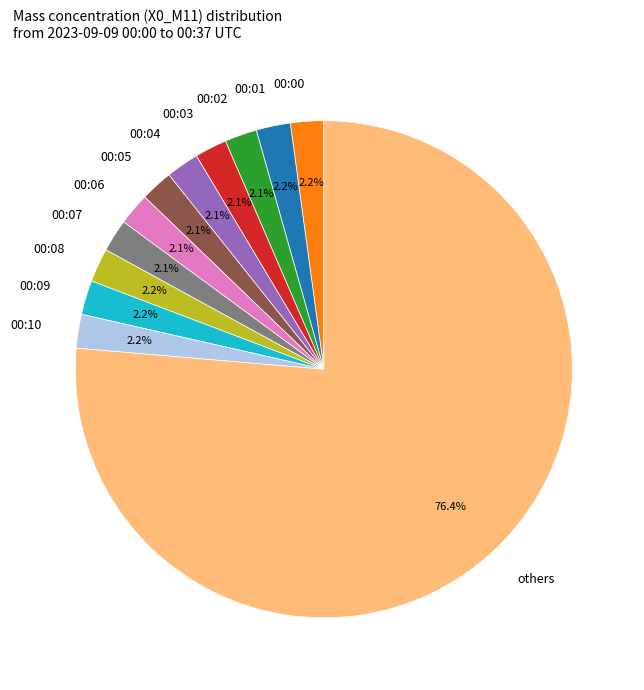

Approximately how many times larger is the value at 00:10 compared to 00:00?

1.0